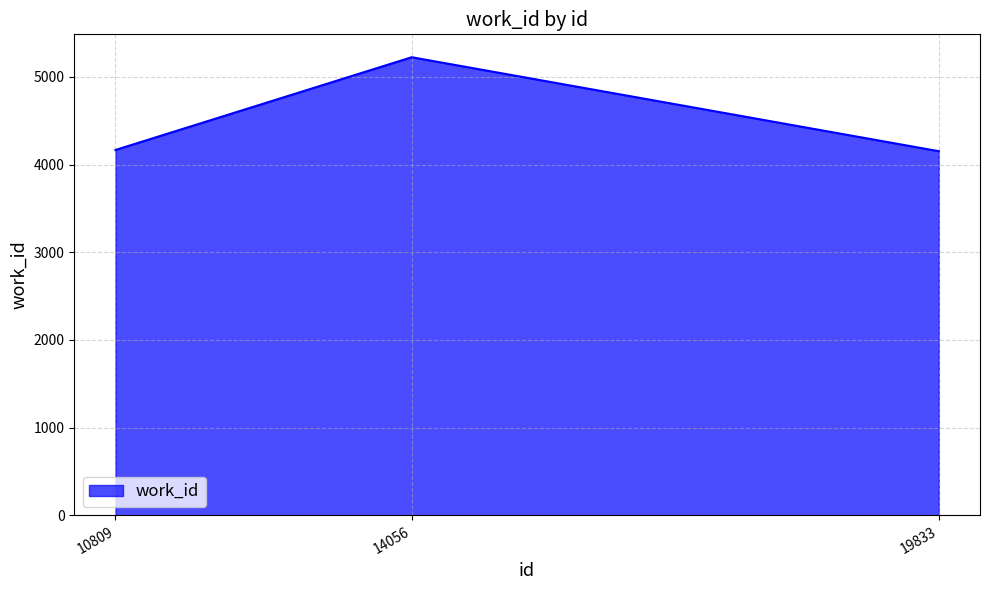

The chart shows a value of 4153 at 19833. True or false?

True